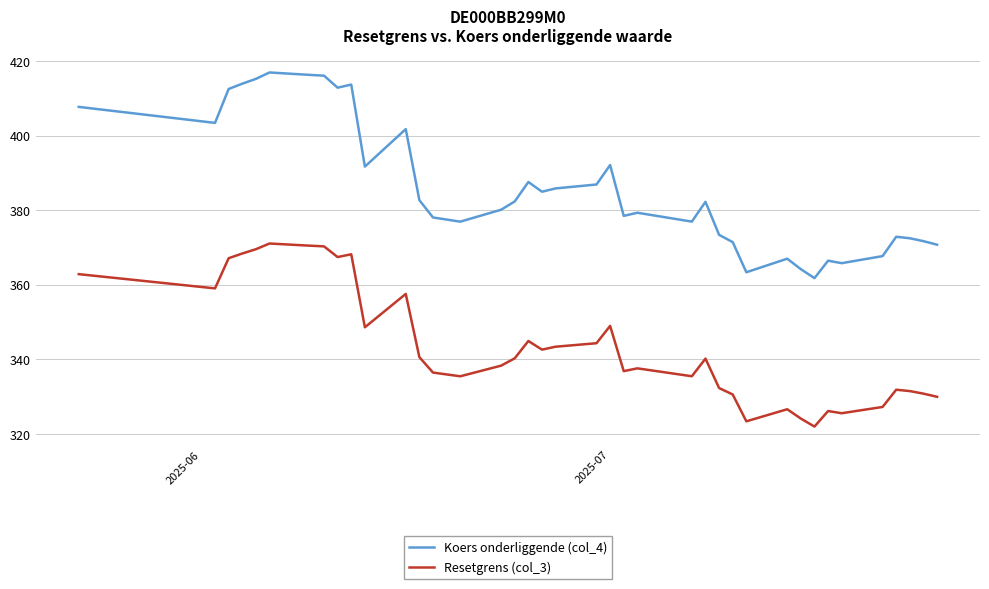

What is the lowest value of the Resetgrens (col_3) series?

322.0